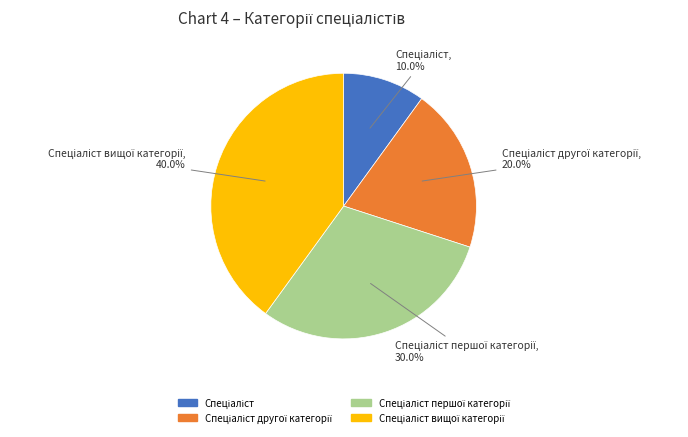

Does any single category account for the majority?

No